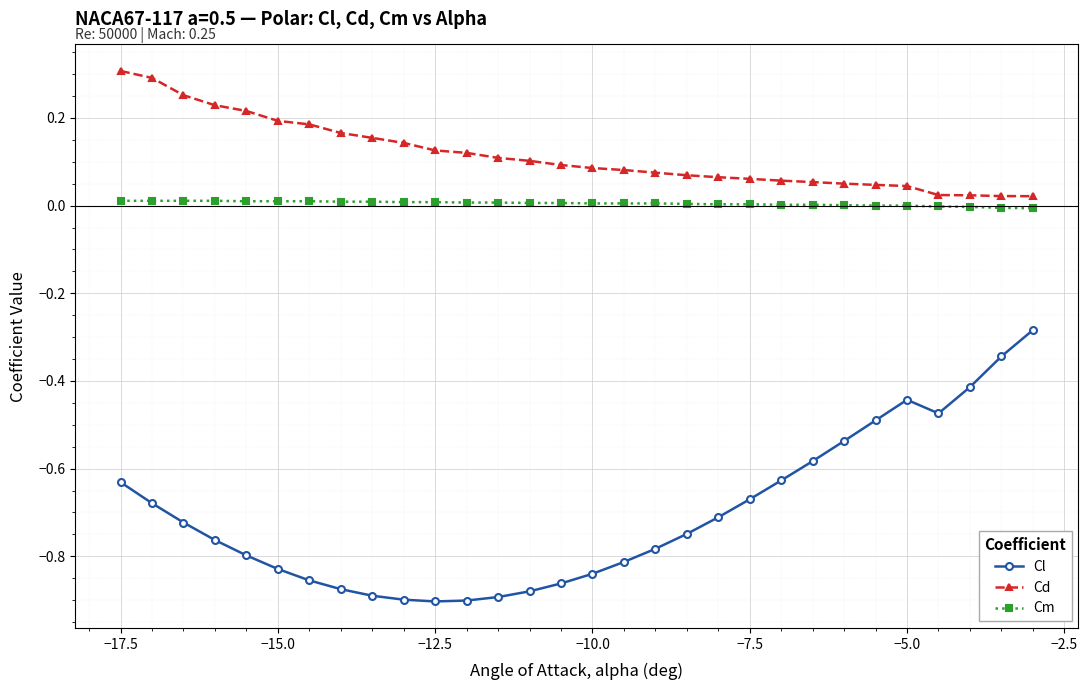

Which series has the widest spread of values?

Cl